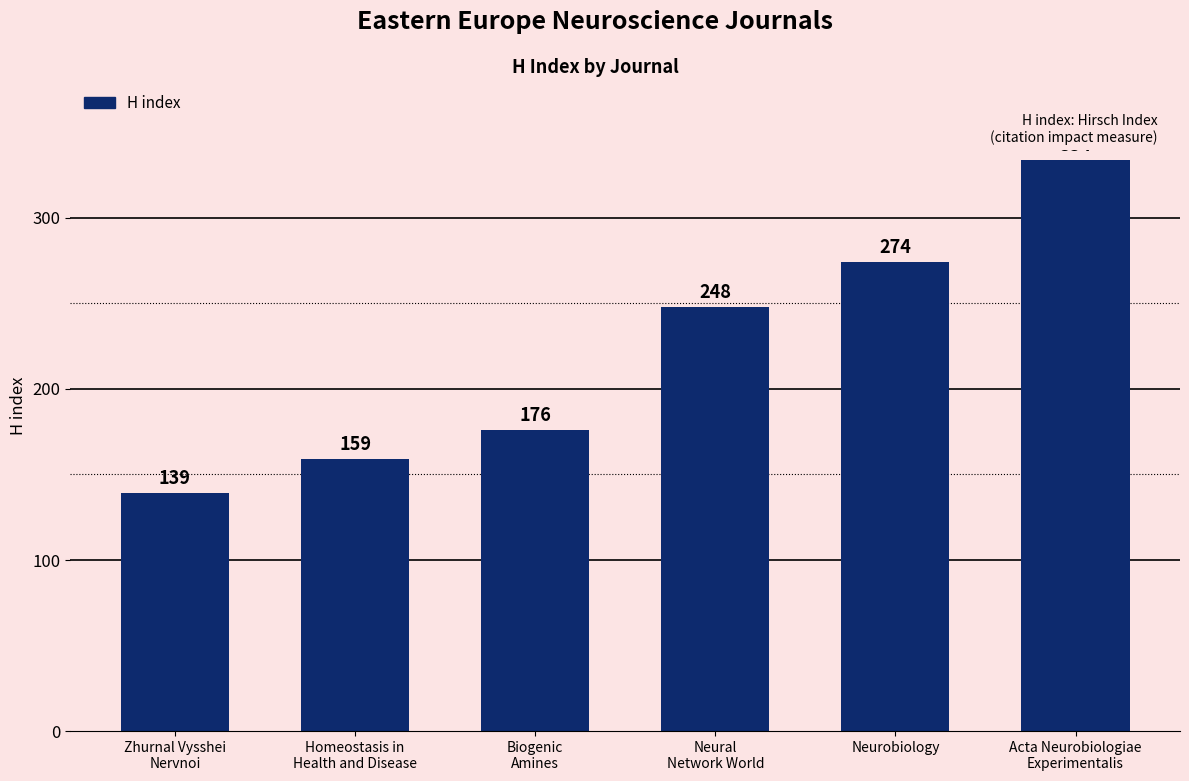

The value at Neural
Network World is 248. True or false?

True